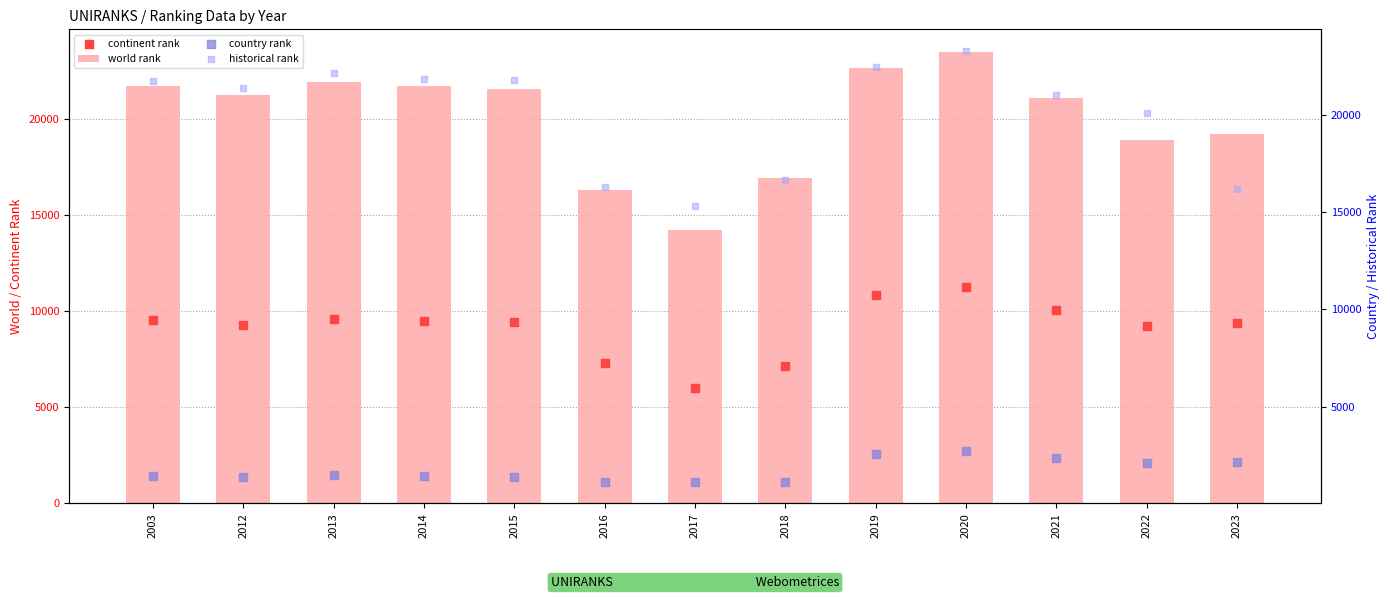

Which series reaches the minimum Y coordinate?

country rank